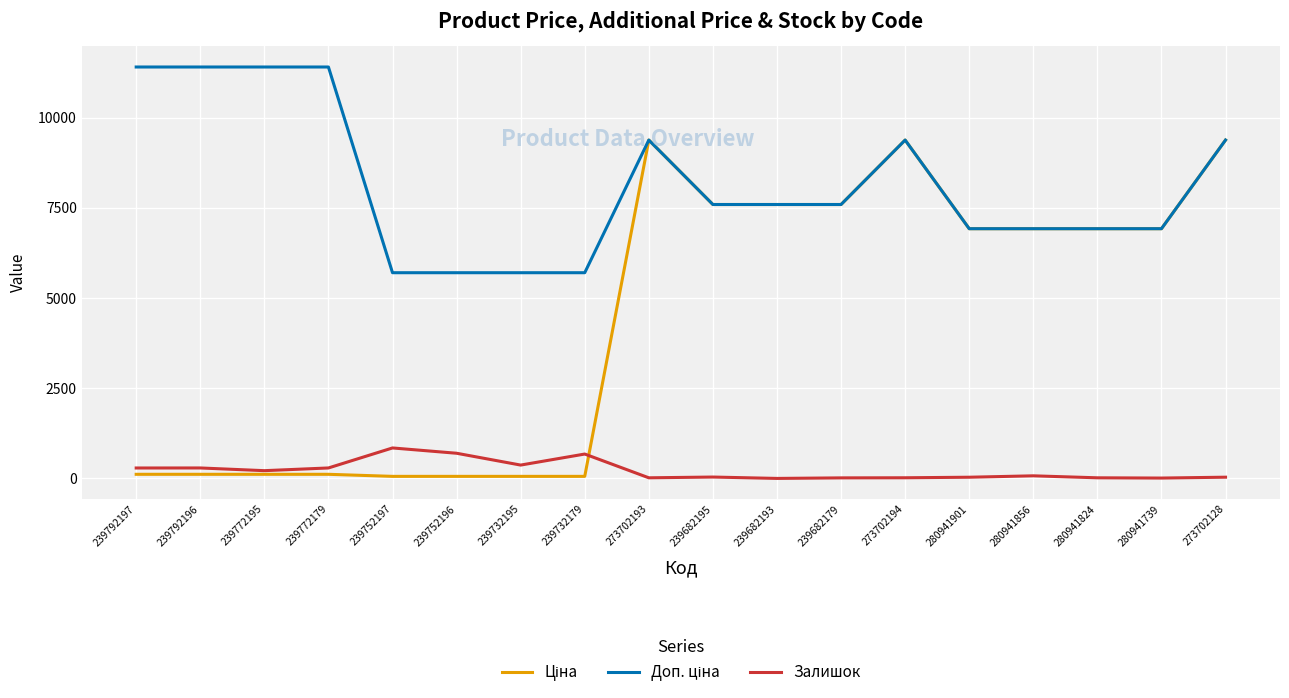

What is the greatest value displayed?

11410.0